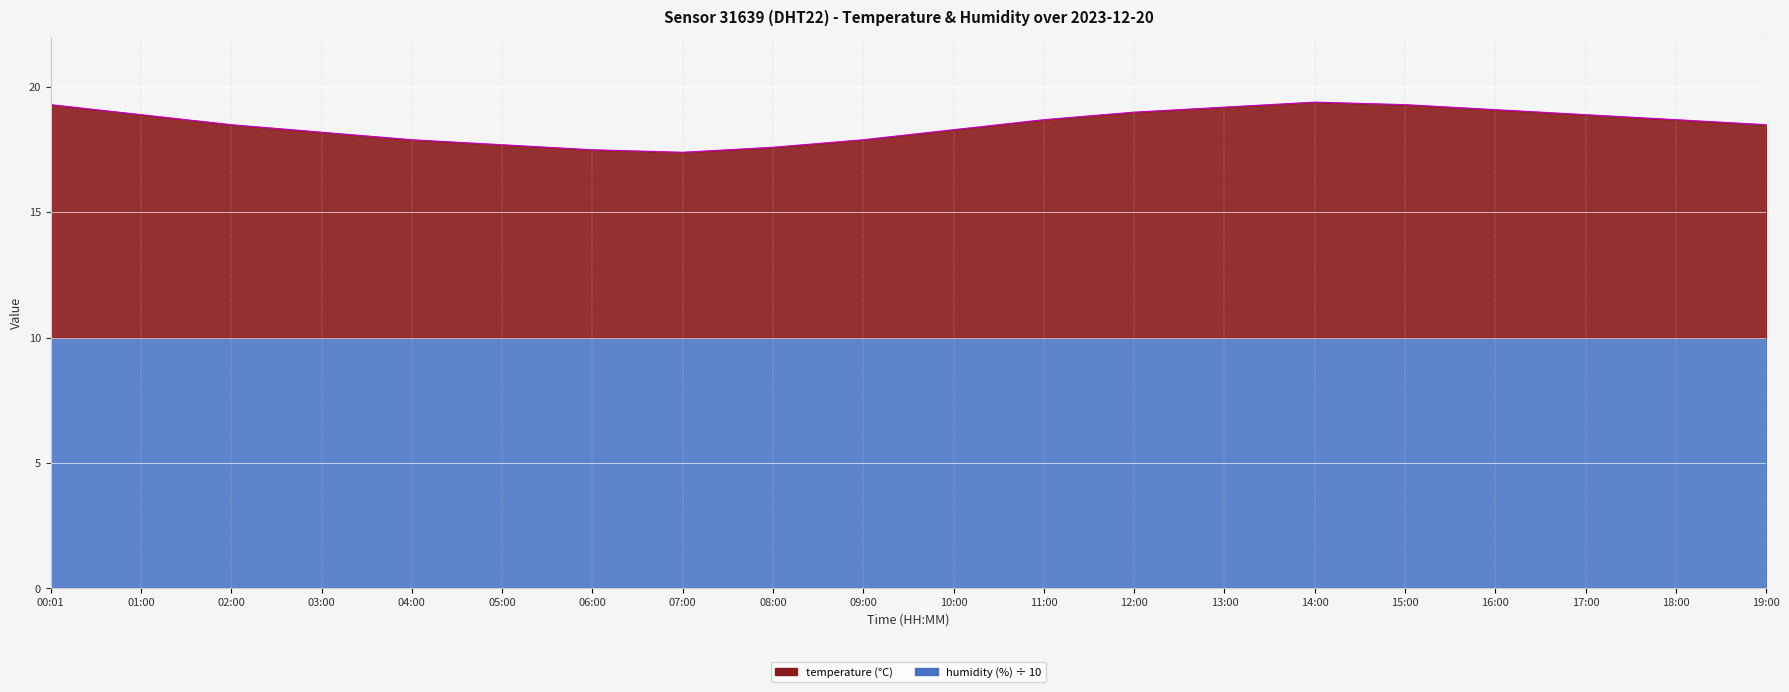

Rank the categories by value from lowest to highest.

07:00, 06:00, 08:00, 05:00, 04:00, 09:00, 03:00, 10:00, 02:00, 19:00, 11:00, 18:00, 01:00, 17:00, 12:00, 16:00, 13:00, 00:01, 15:00, 14:00